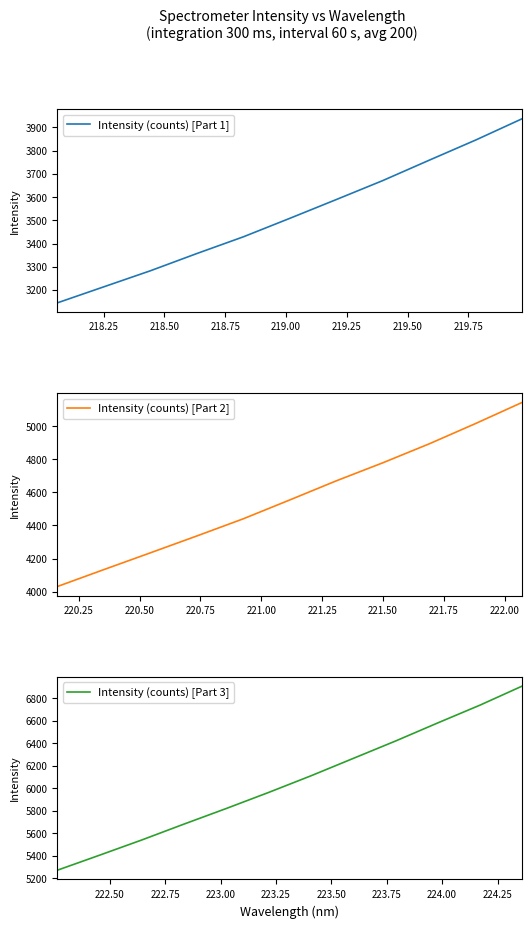

Does the chart display data point markers on the line(s)?

No